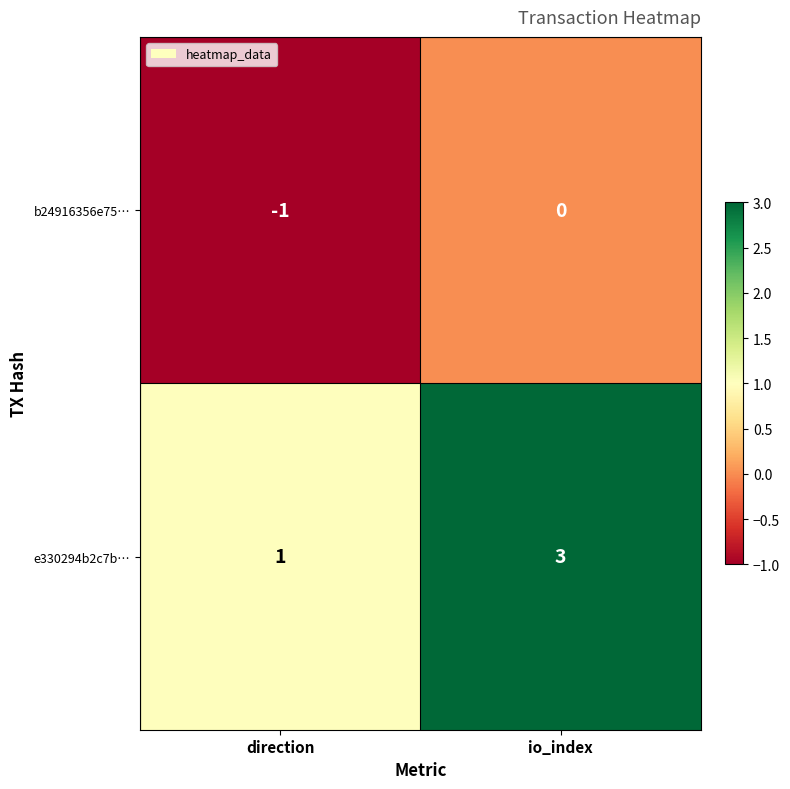

What is the smallest value displayed?

-1